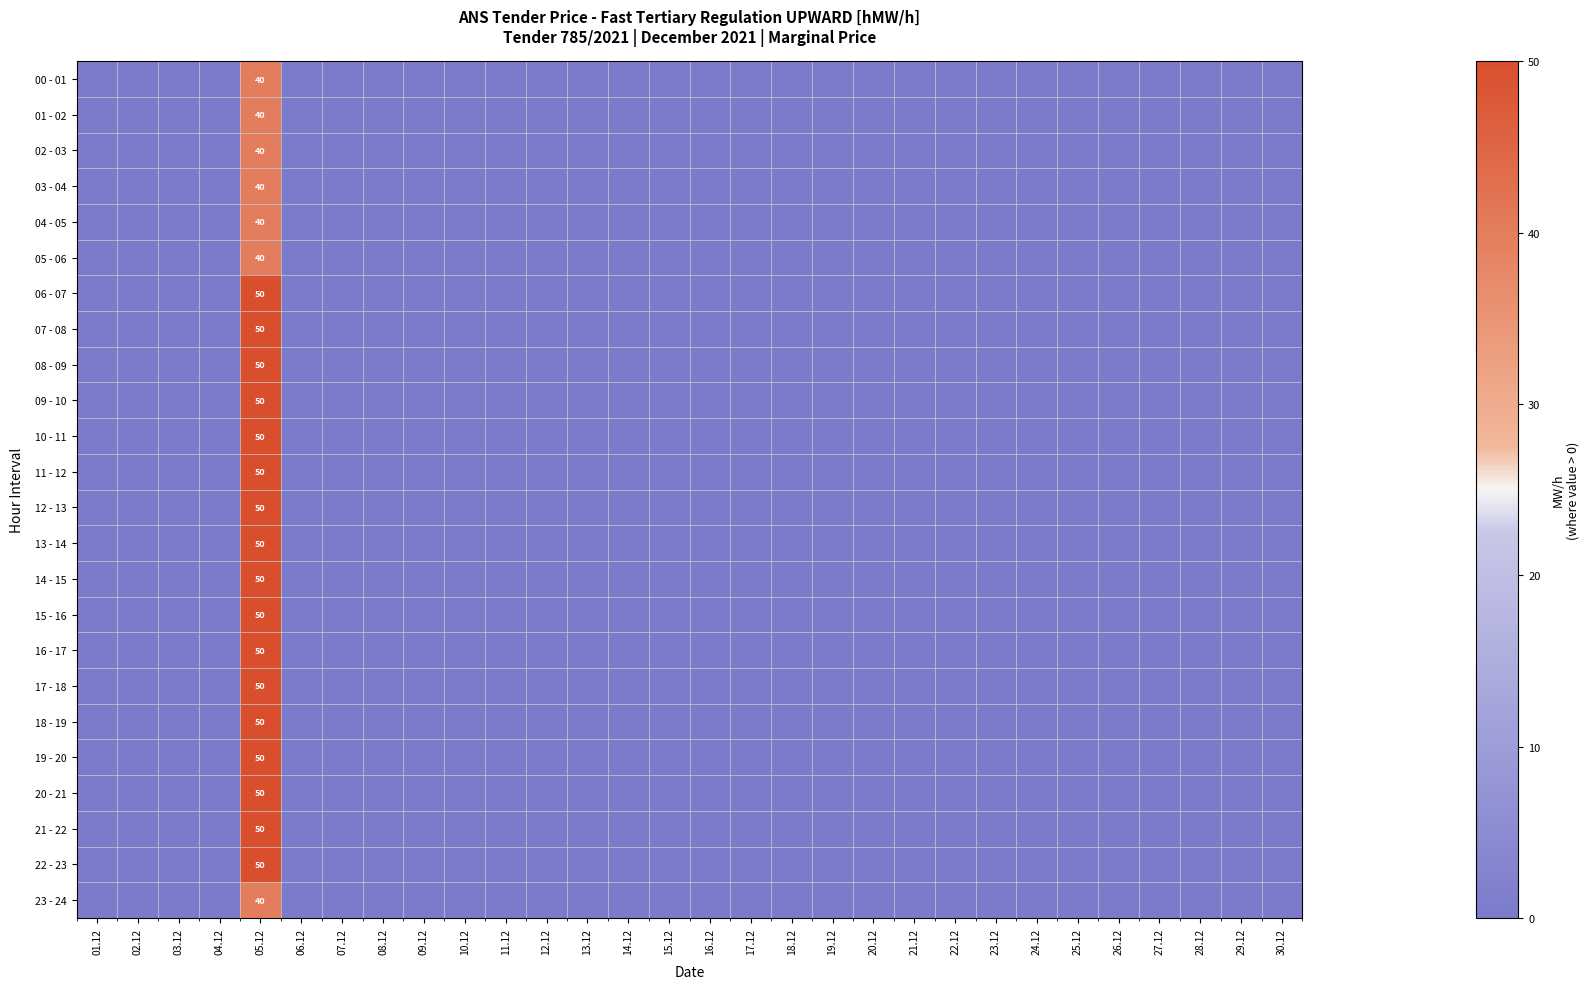

Count the number of data series in this chart.

24